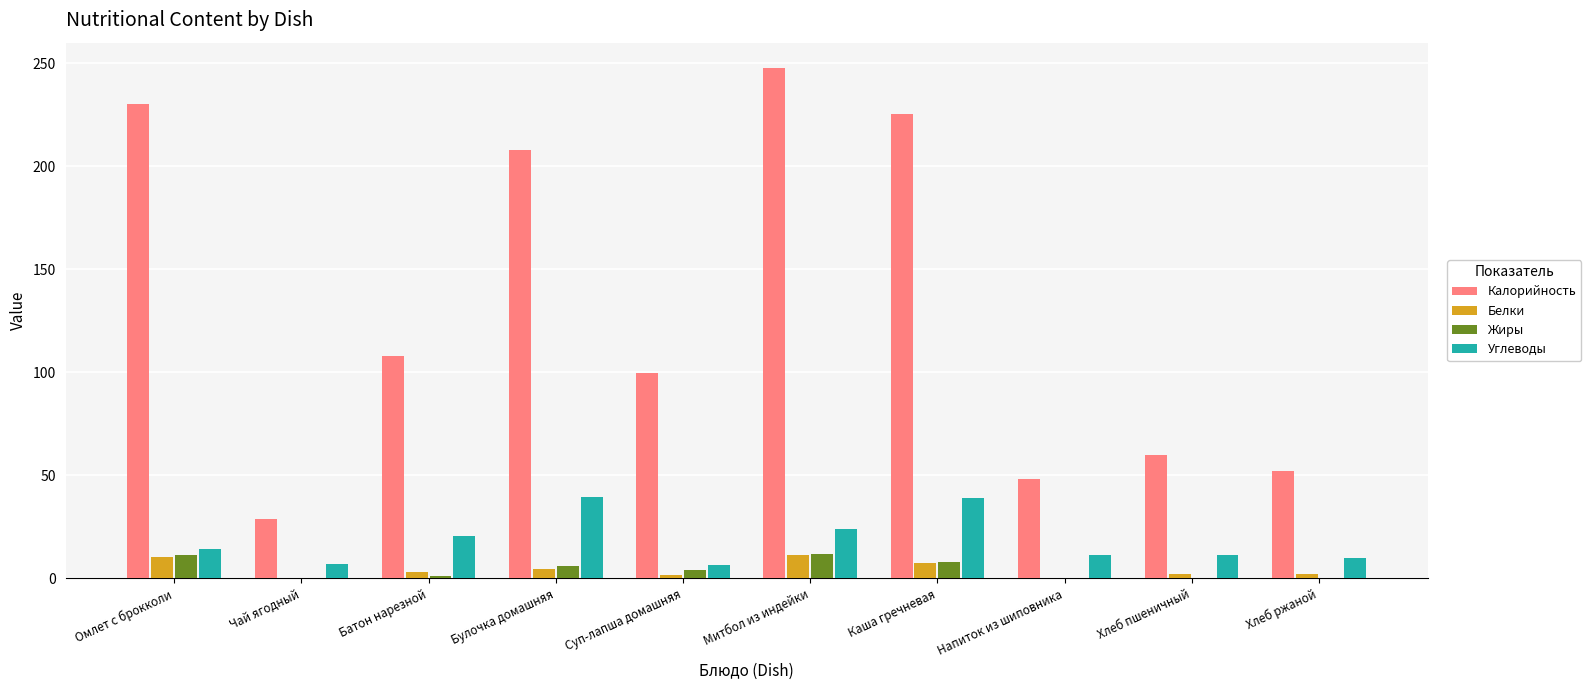

What is the sum of all Жиры values?

43.2